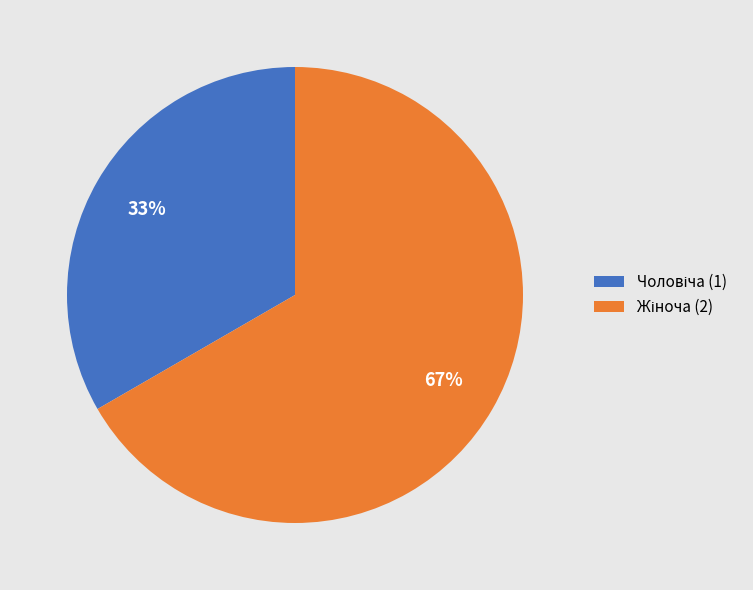

Is there any slice that represents more than half of the pie?

Yes